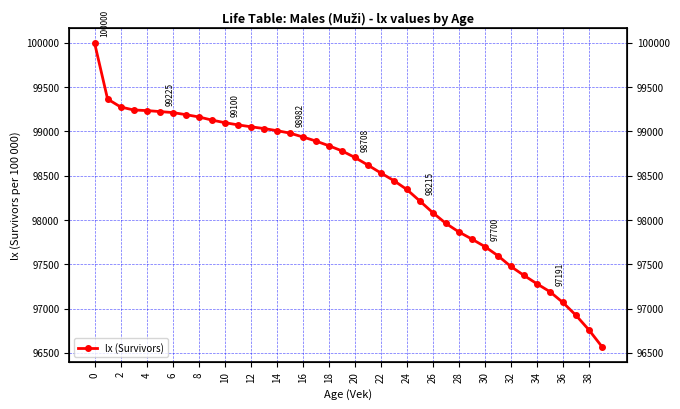

What is the label of the 11th point from the right?

29